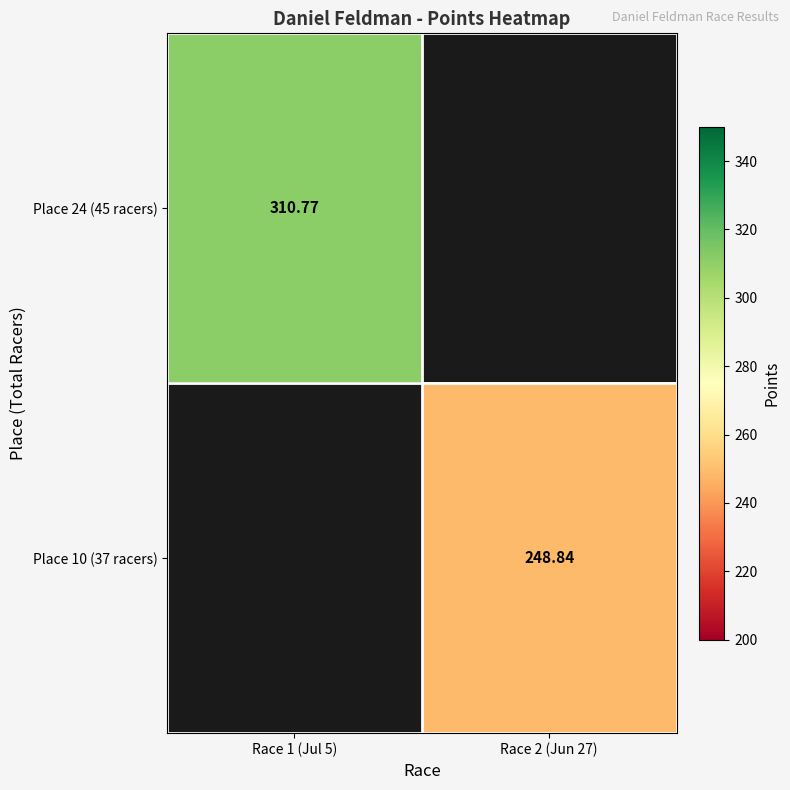

What is the lowest value of the Place 24 (45 racers) series?

310.8